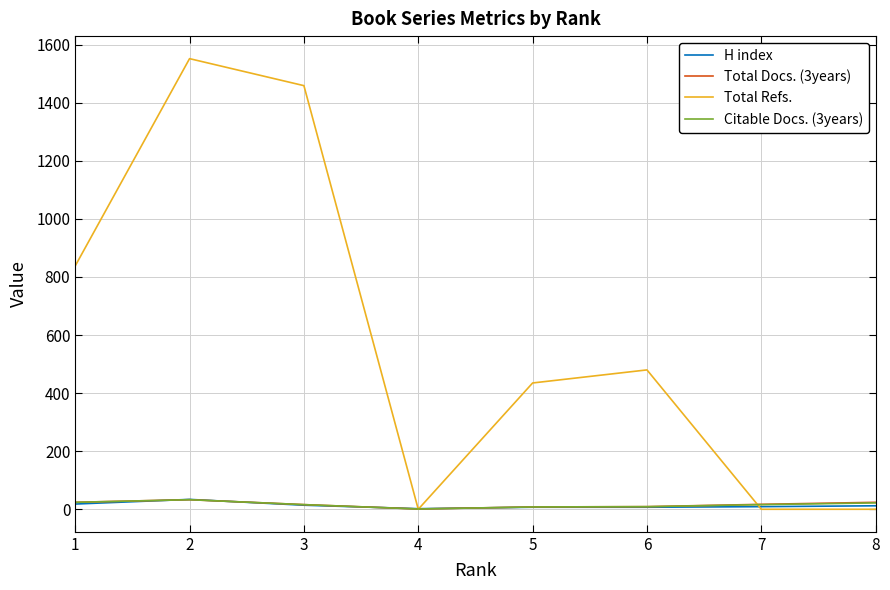

What is the difference between the Total Refs. values at 5 and 3?

1024